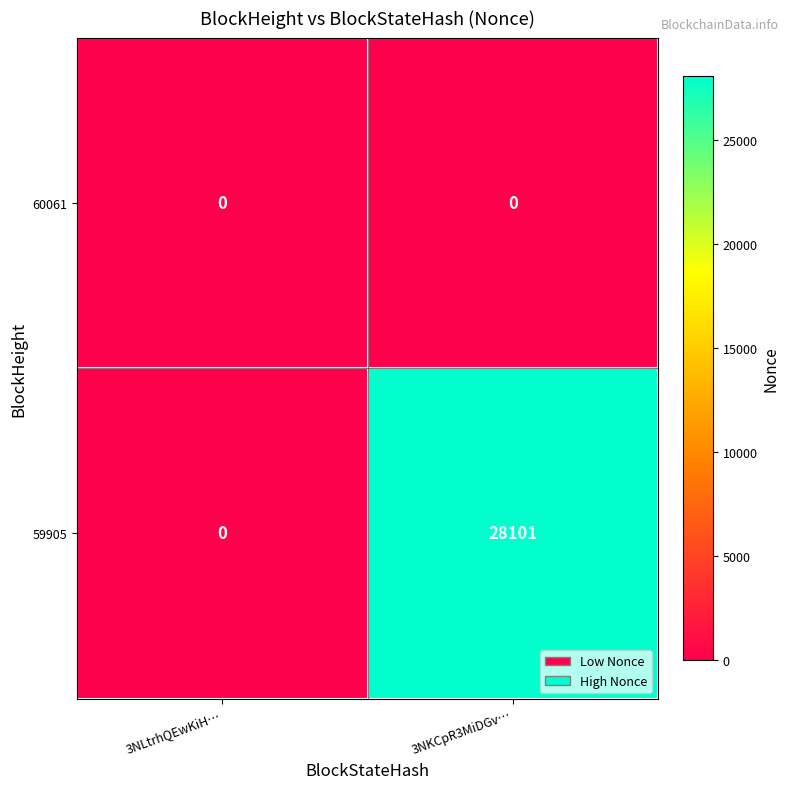

Reading right to left, list all the values displayed in this chart.

60061: 3NKCpR3MiDGv…=0	3NLtrhQEwKiH…=0
59905: 3NKCpR3MiDGv…=28101	3NLtrhQEwKiH…=0